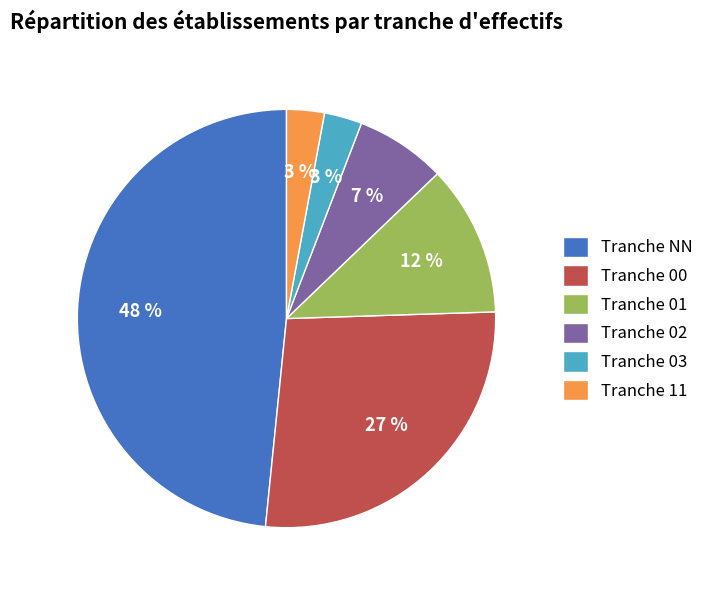

True or false: Tranche 02 accounts for 21% of the total.

False